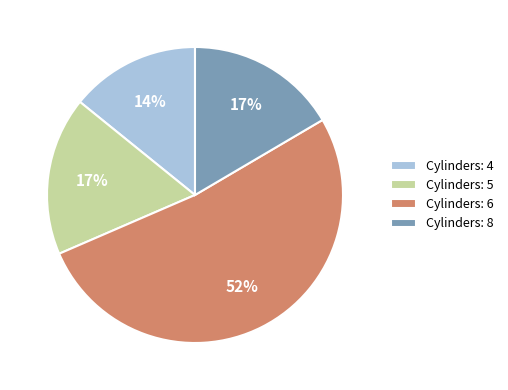

Which has a higher value, Cylinders: 8 or Cylinders: 4?

Cylinders: 8